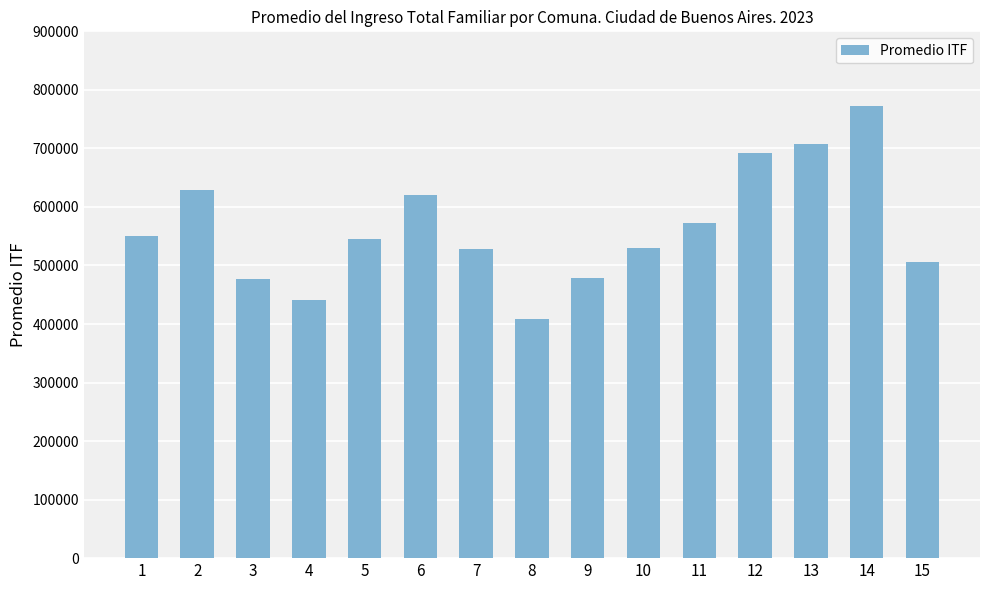

Which category has the lowest value across all series?

8